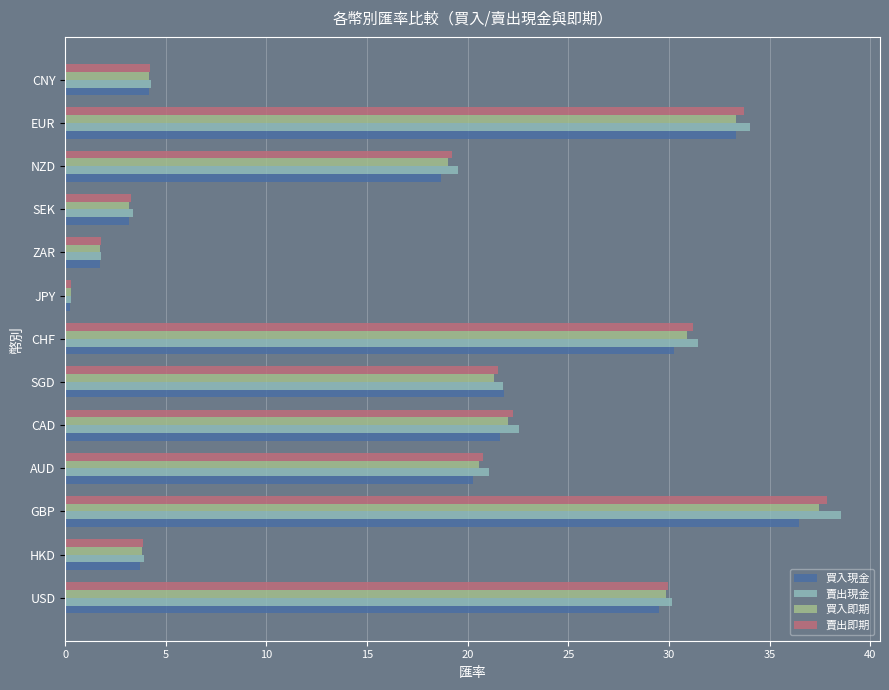

What is the difference between the maximum and minimum values in the 買入即期 series?

37.2